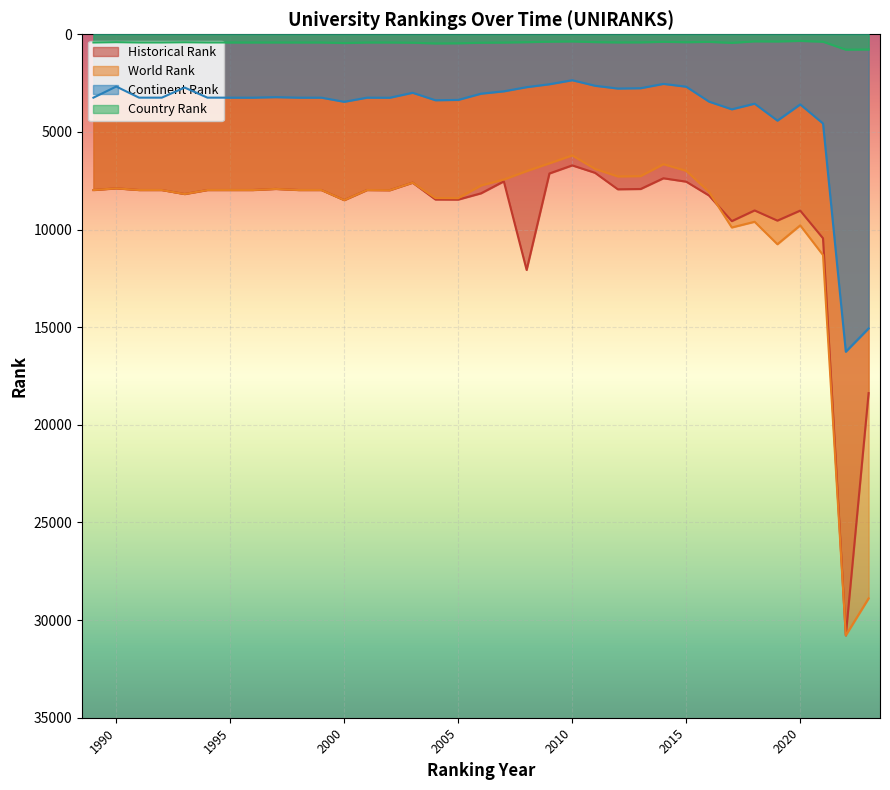

True or false: country rank and historical rank intersect in this chart.

False